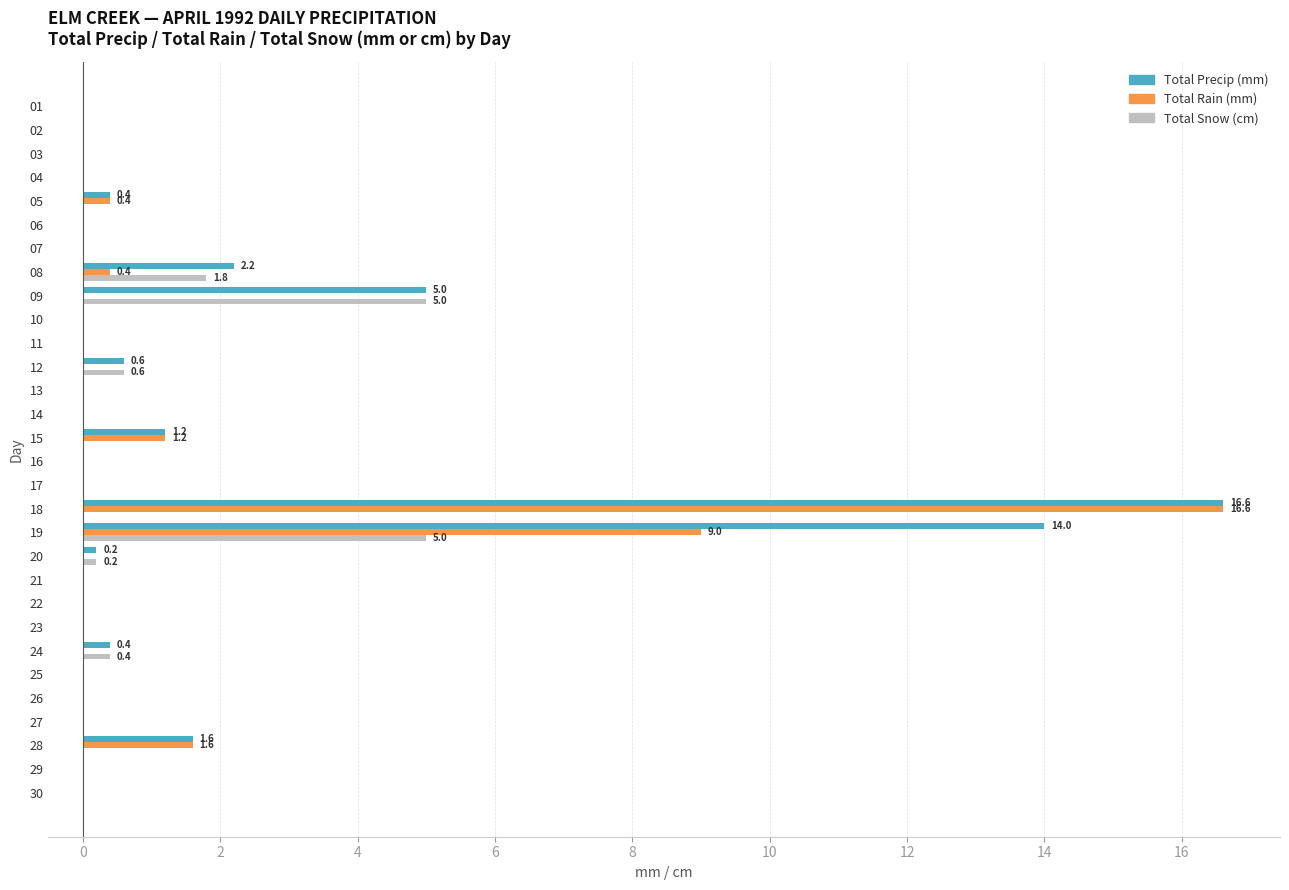

How many distinct data groups are displayed?

3